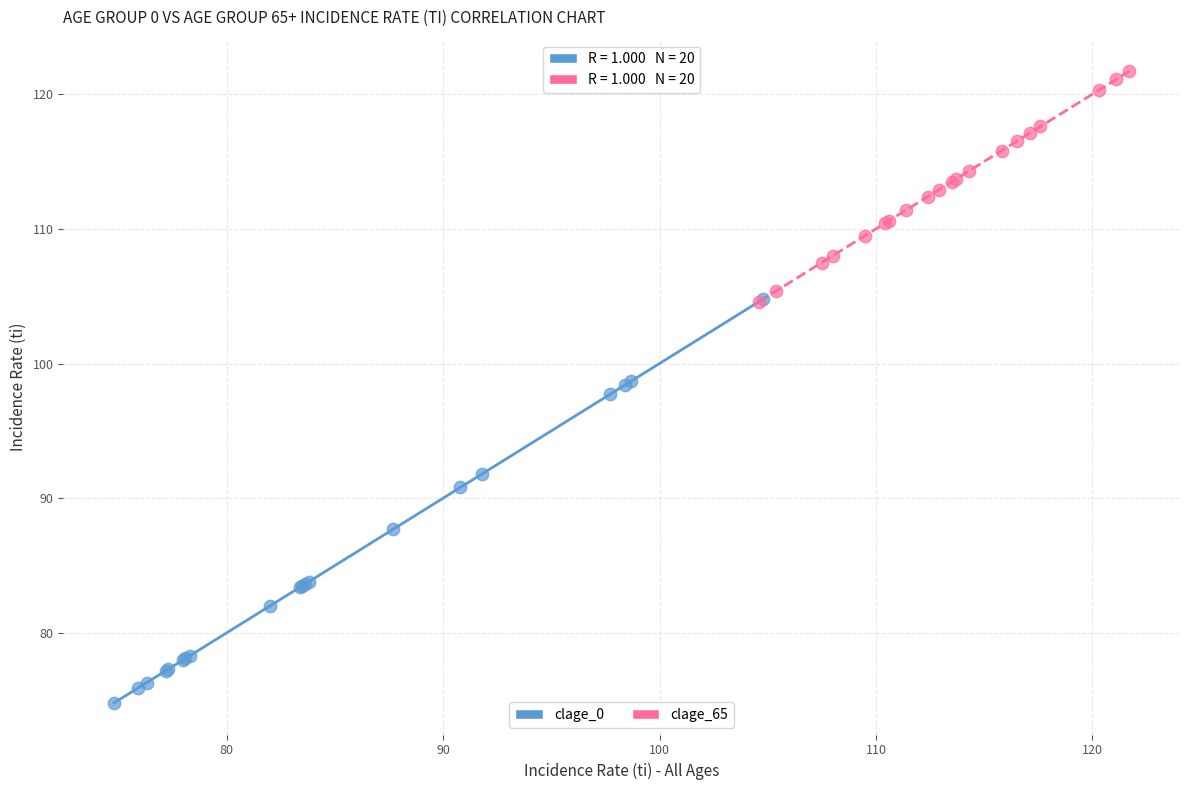

Which series has the largest Y range (max minus min)?

clage_0